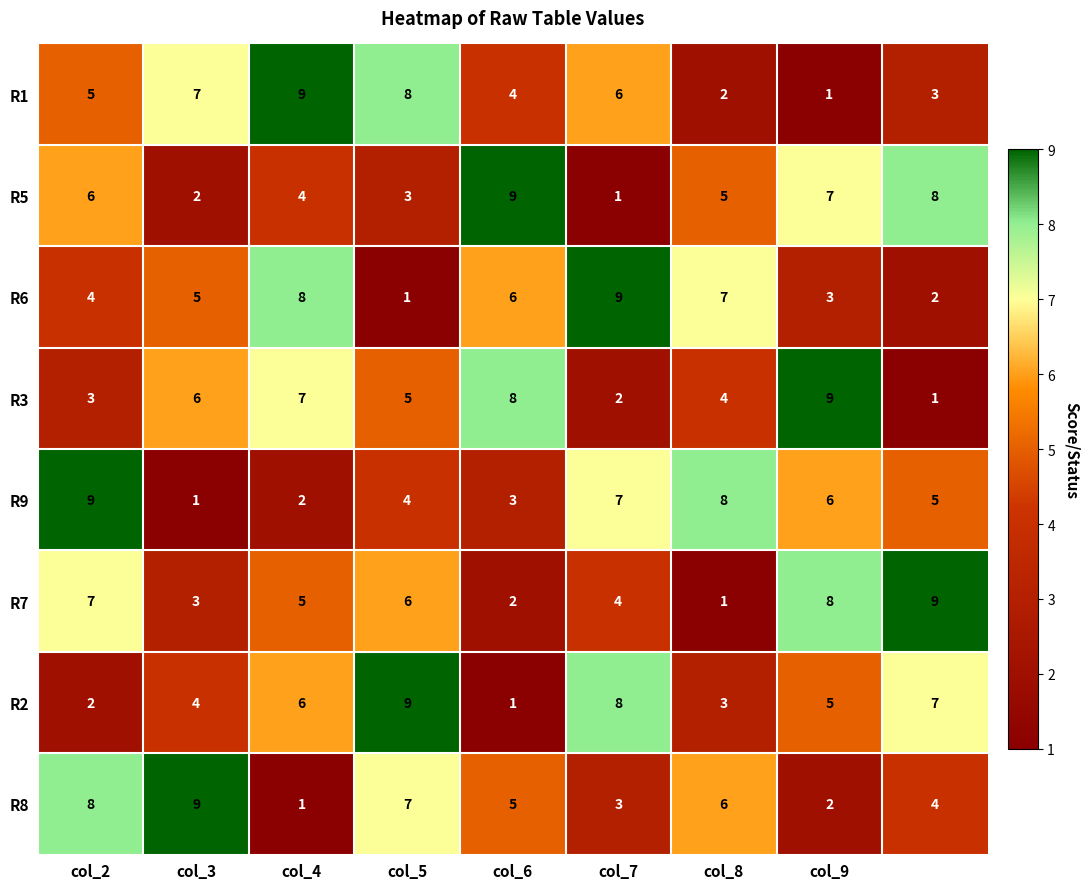

What is the sum of all R6 values?

45